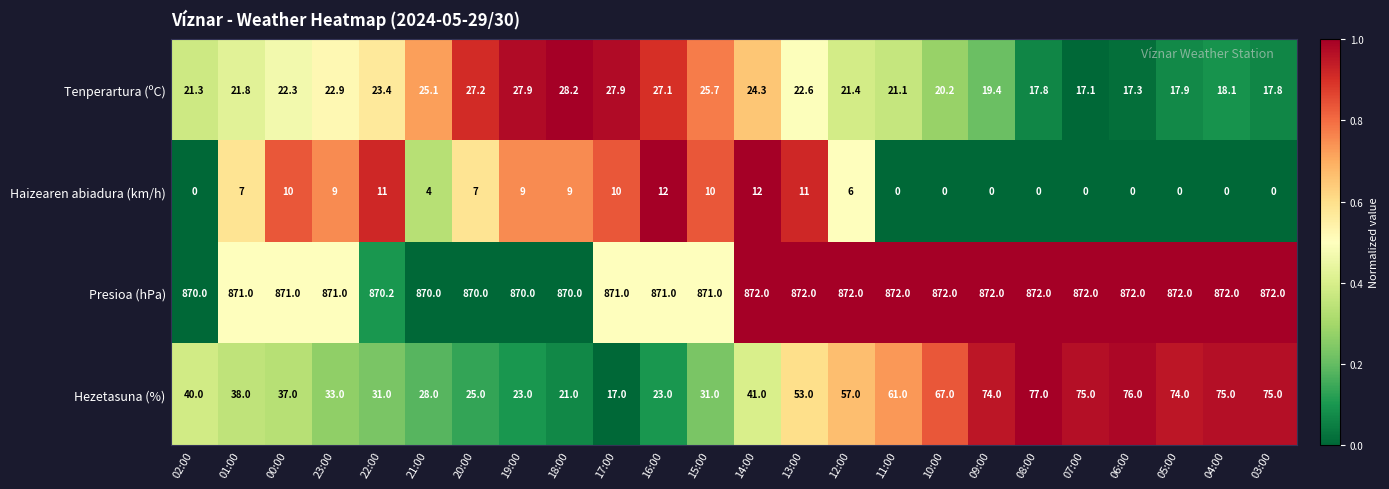

The value of Tenperartura (ºC) at 21:00 is 25.1. True or false?

True